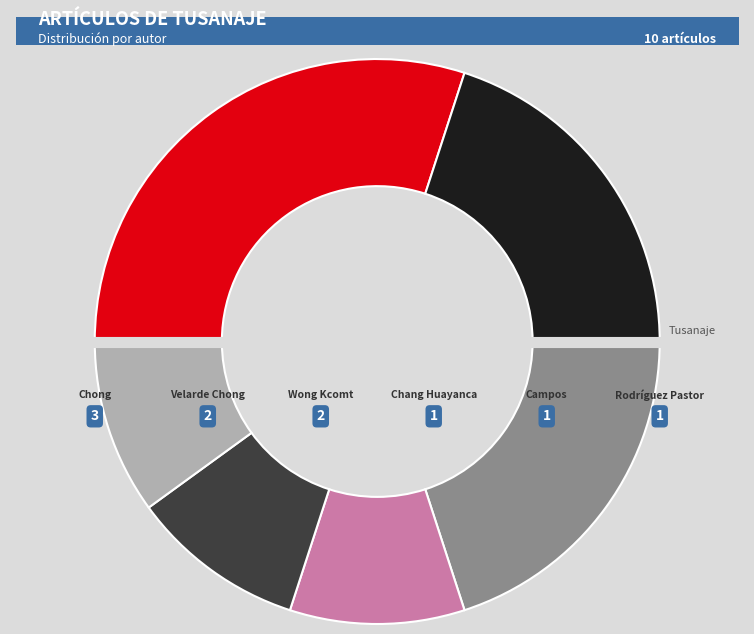

To the nearest percent, what is the average slice percentage?

17%